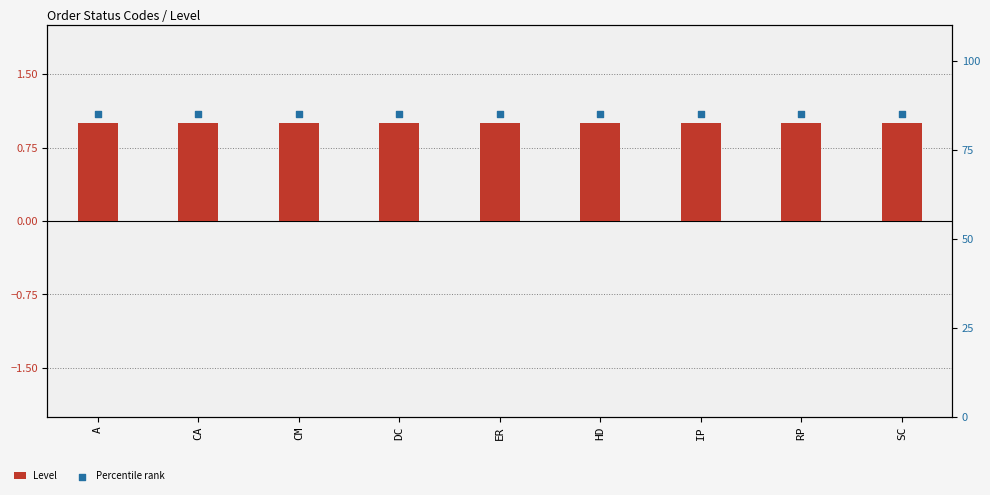

Which series has the largest Y range (max minus min)?

Level